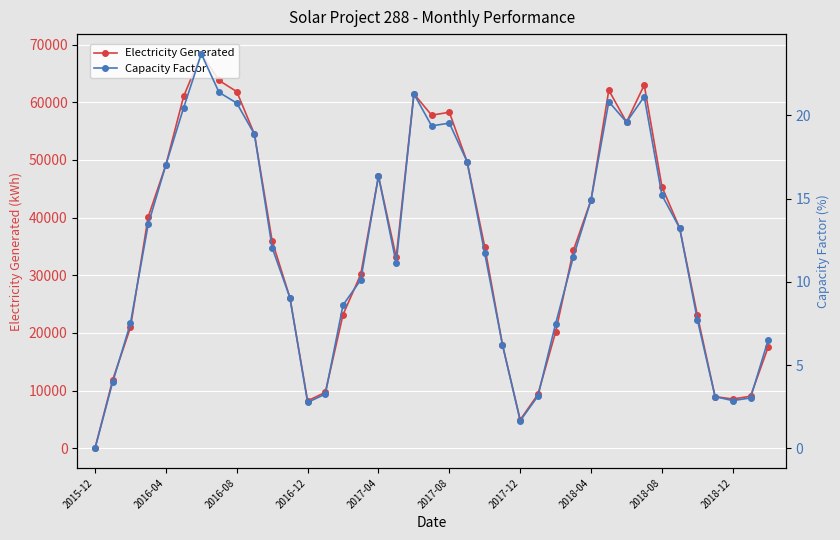

True or false: Electricity Generated has a value of 14116.8 at 25.

False